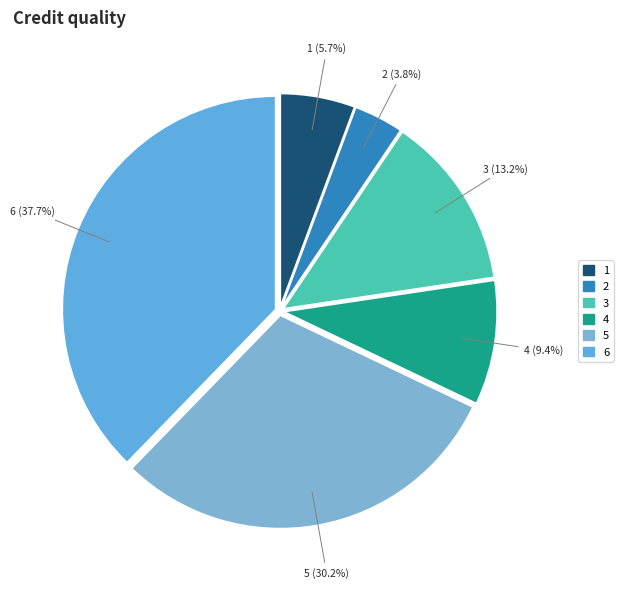

How many slices are in this pie chart?

6